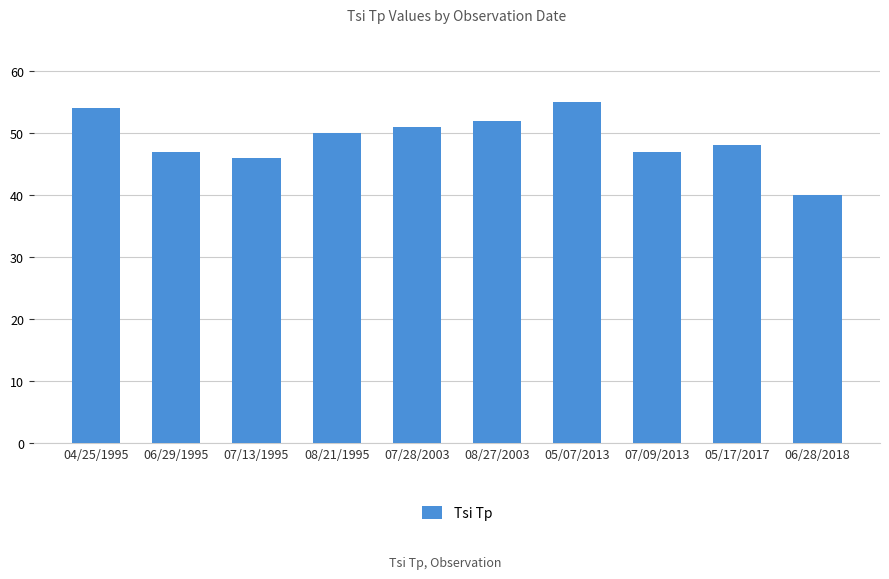

True or false: the data shows 40 at 06/28/2018.

True